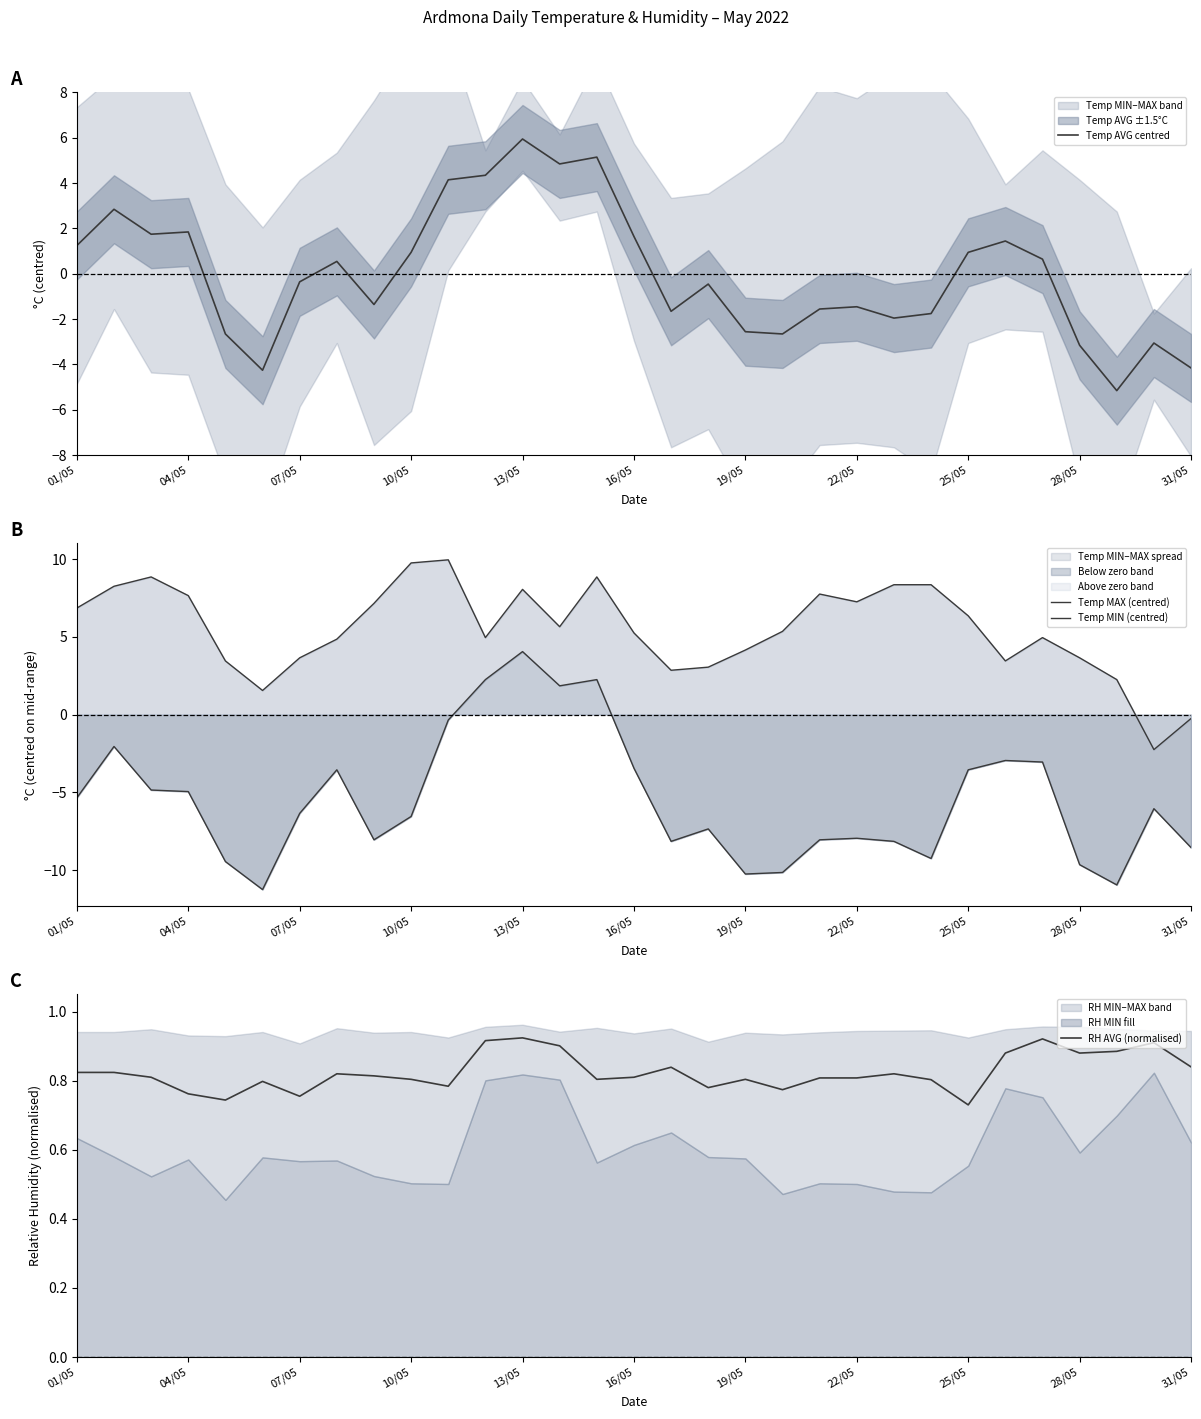

At which label does Temp AVG centred first exceed 0?

01/05